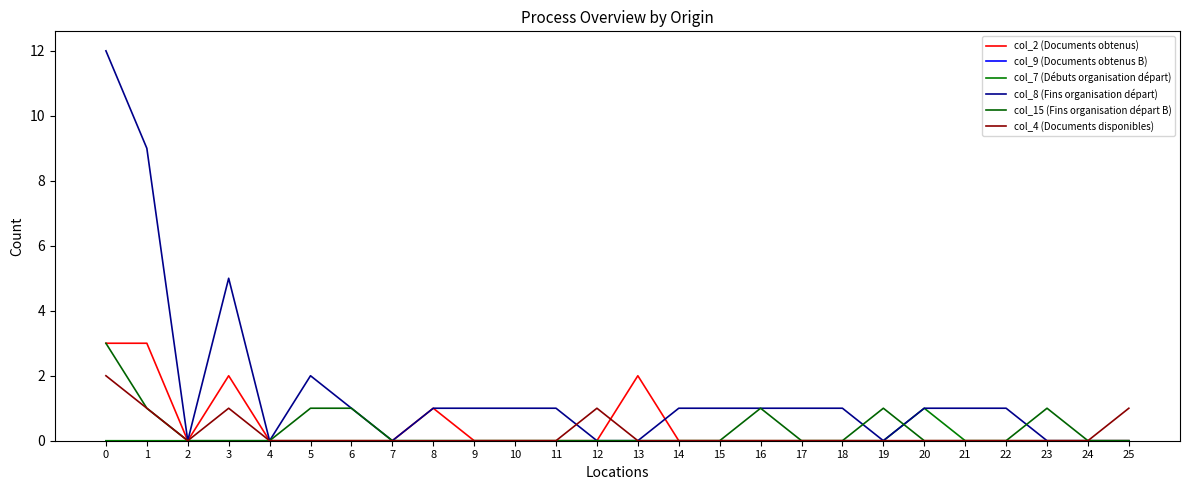

What is the difference between the maximum and minimum values in the col_7 (Débuts organisation départ) series?

1